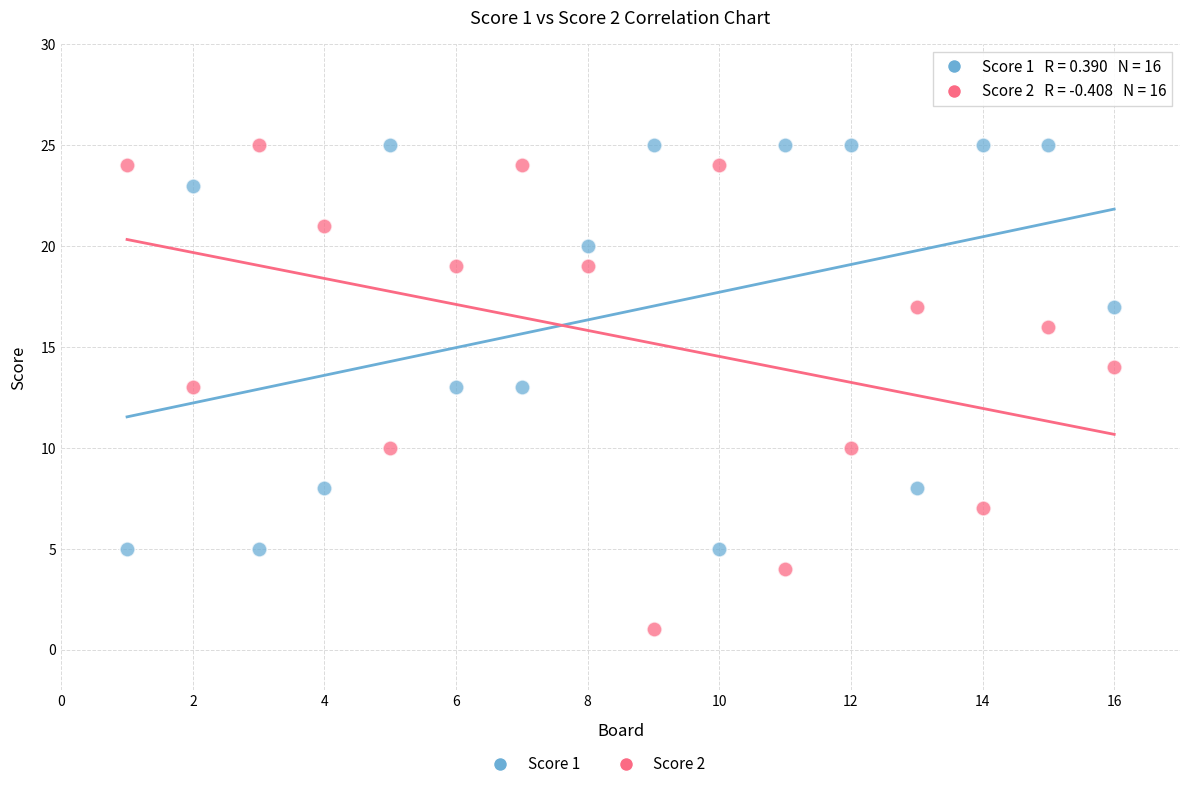

Across all data points, what is the range of Y values (max minus min)?

24